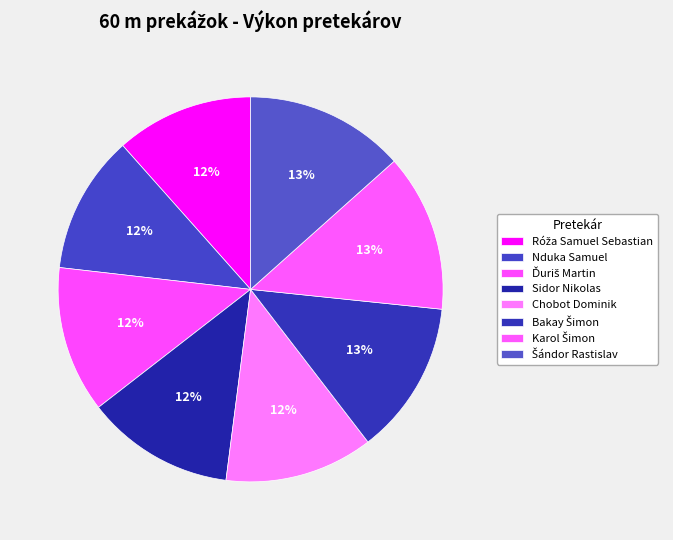

Does Chobot Dominik account for over 50% of the chart?

No